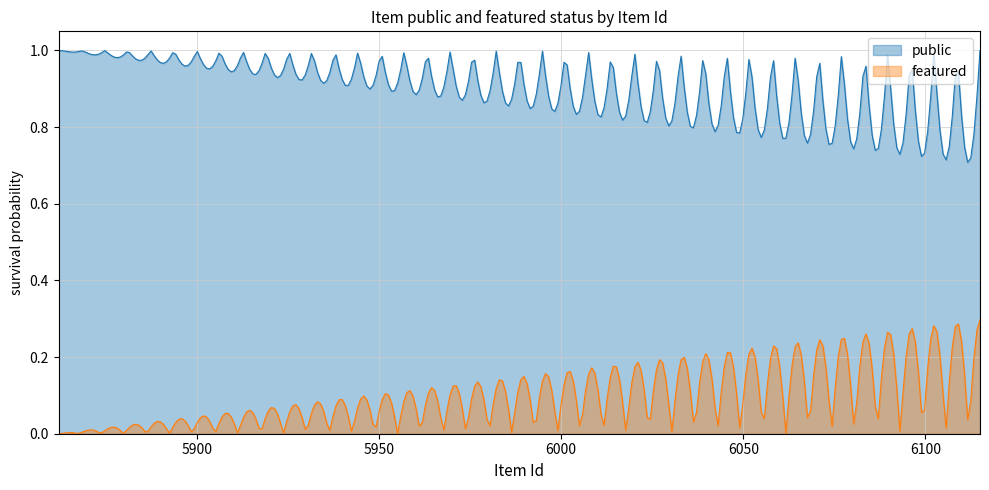

True or false: public and featured intersect in this chart.

False